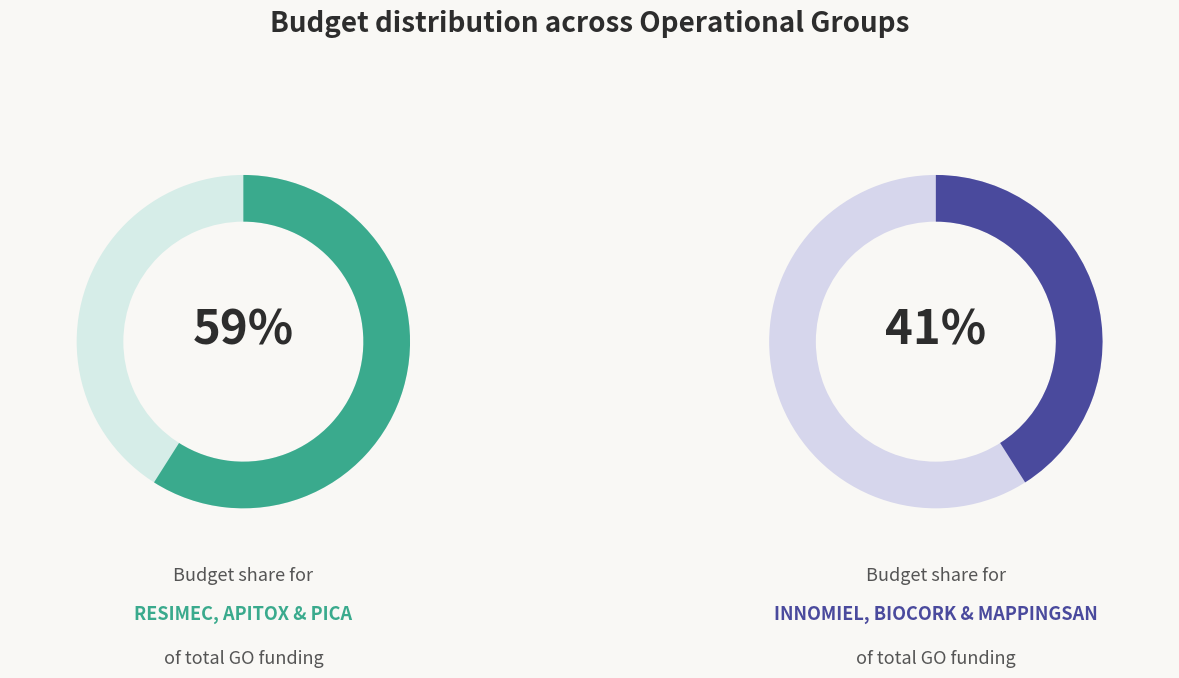

To the nearest percent, what percentage of the pie is MAPPINGSAN?

7%